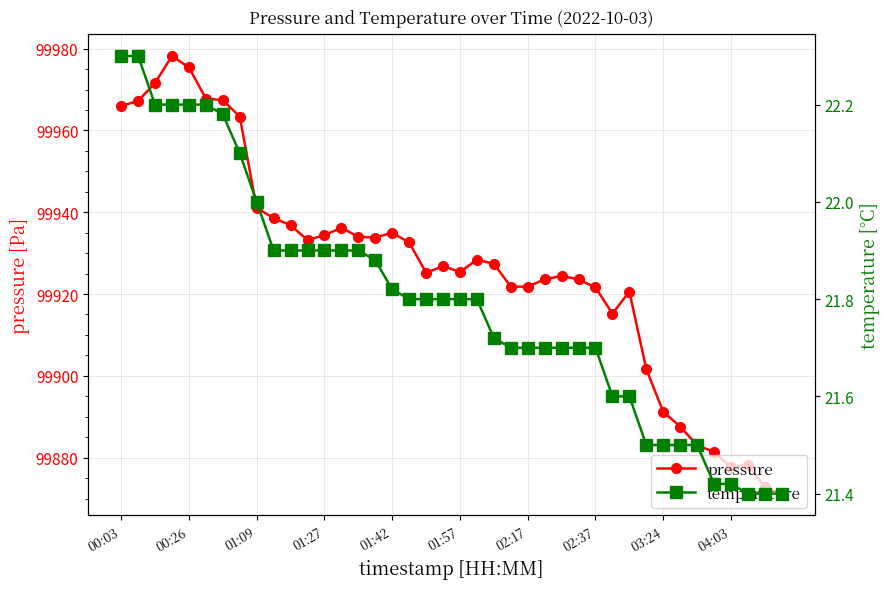

How many data points does each series have?

40